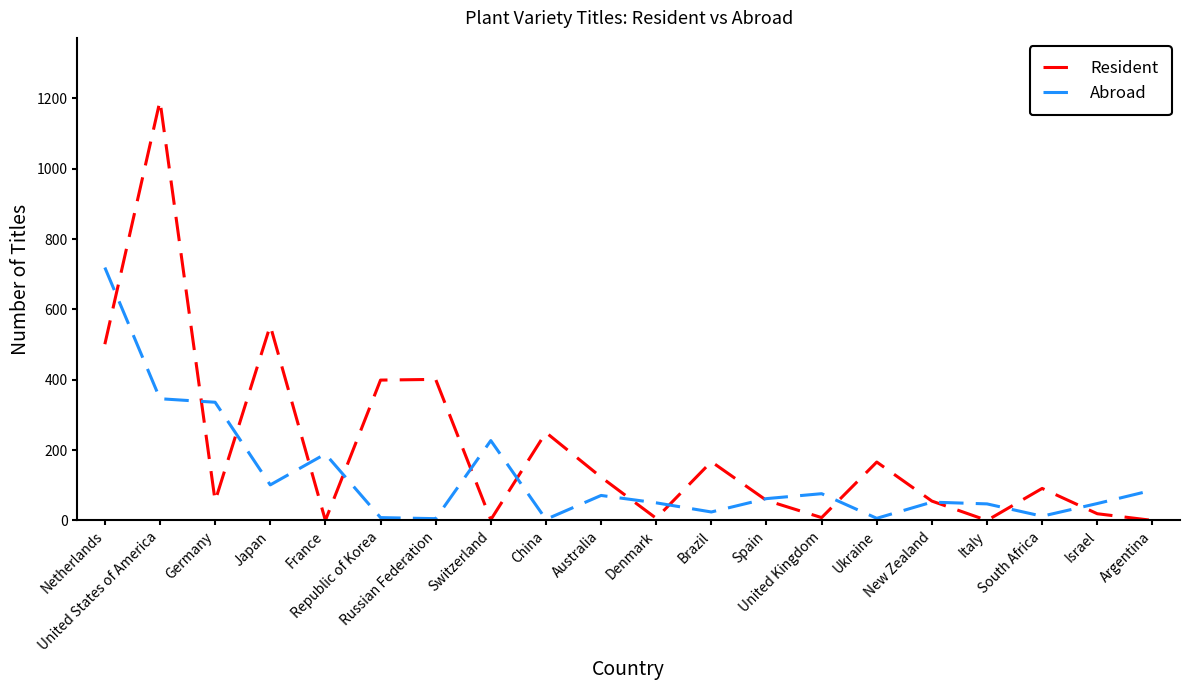

Which series has the largest total across all categories?

Resident